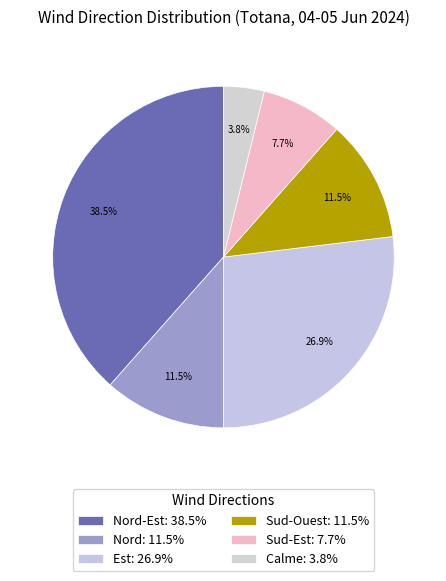

Rank the categories by value from lowest to highest.

Calme, Sud-Est, Nord, Sud-Ouest, Est, Nord-Est